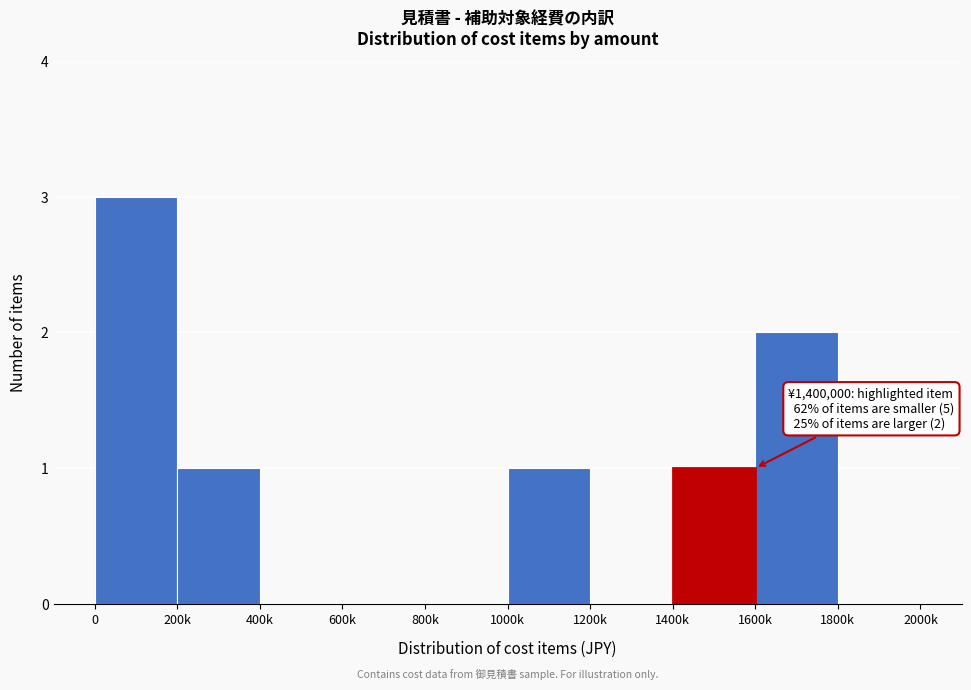

Reading left to right, list all the values displayed in this chart.

0=3	200k=1	400k=0	600k=0	800k=0	1000k=1	1200k=0	1400k=1	1600k=2	1800k=0